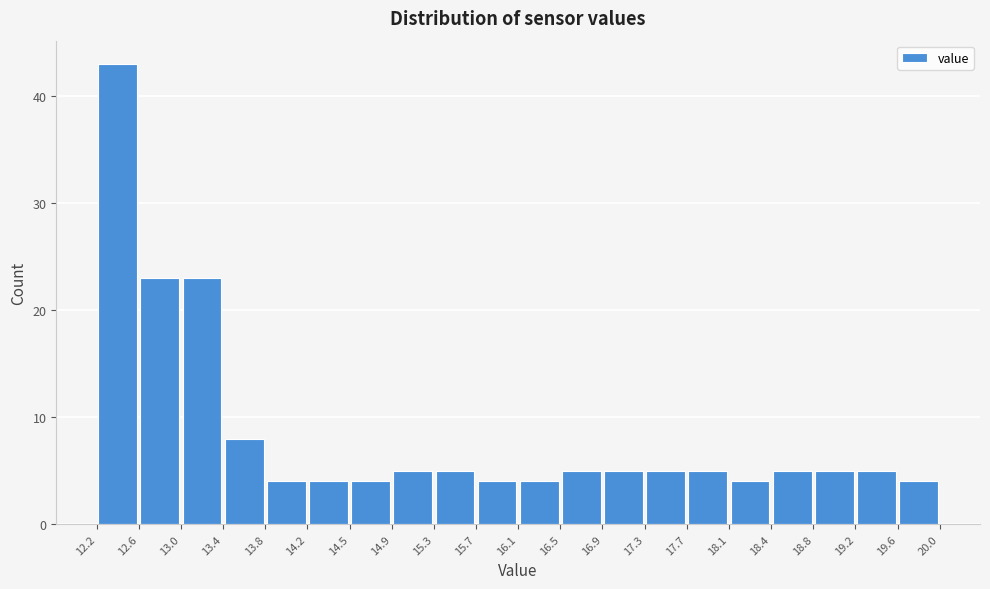

Which range on the x-axis has the tallest bar?

12.2 to 12.6